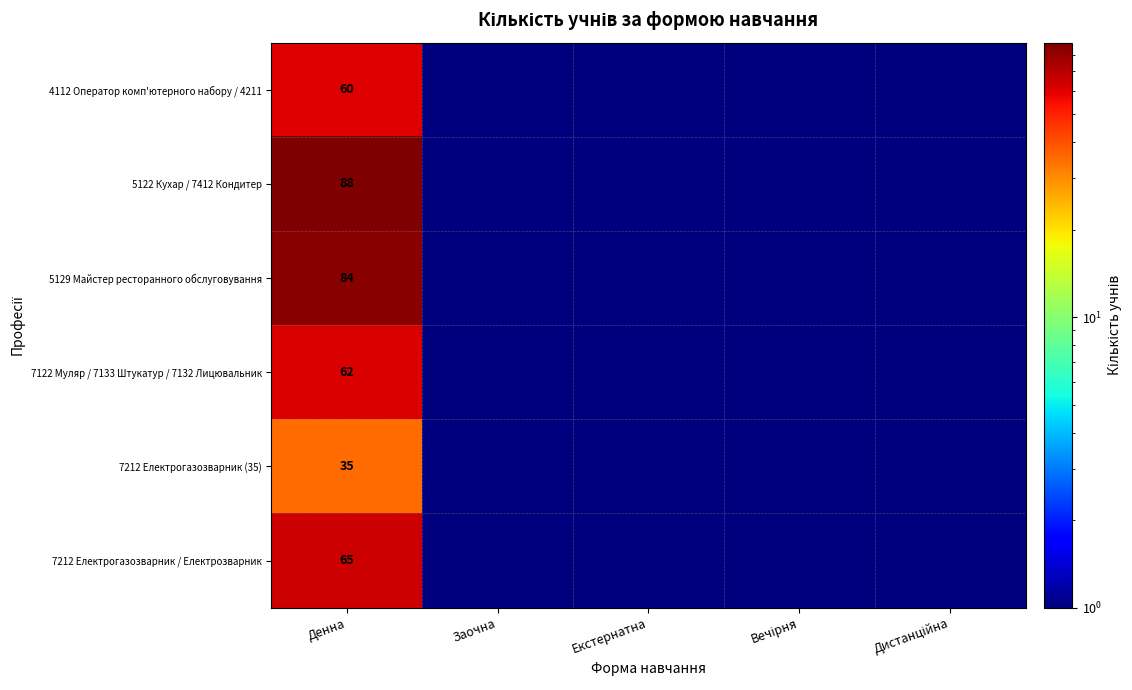

What is the total value across all series at Денна?

394.0